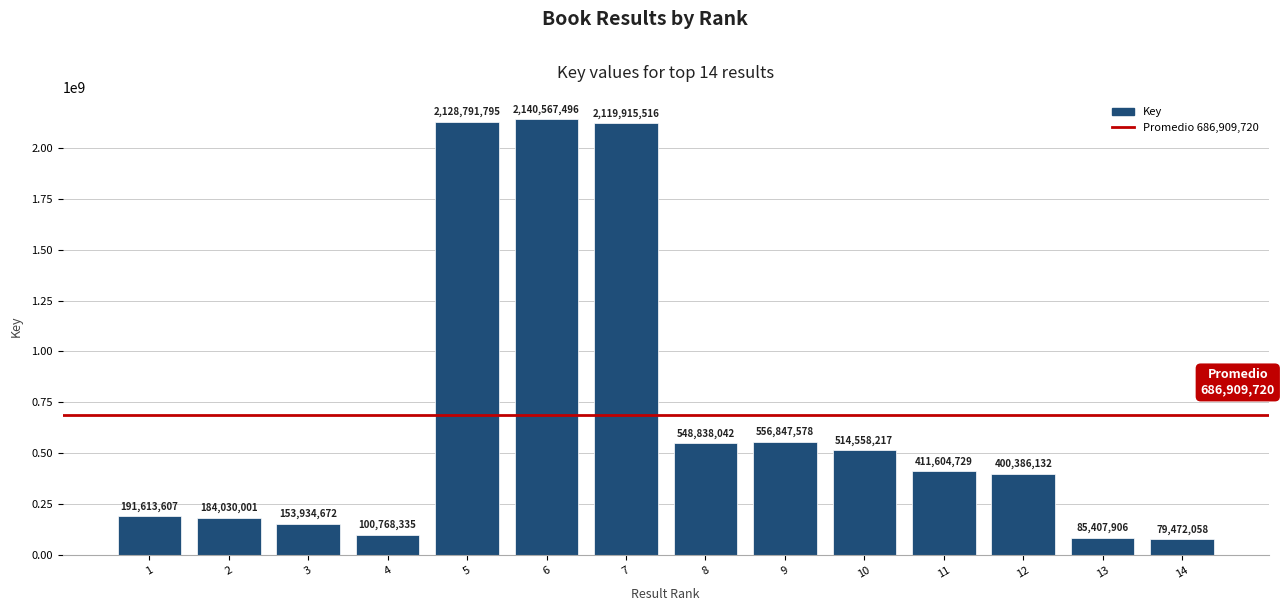

What is the maximum value shown in the chart?

2140567496